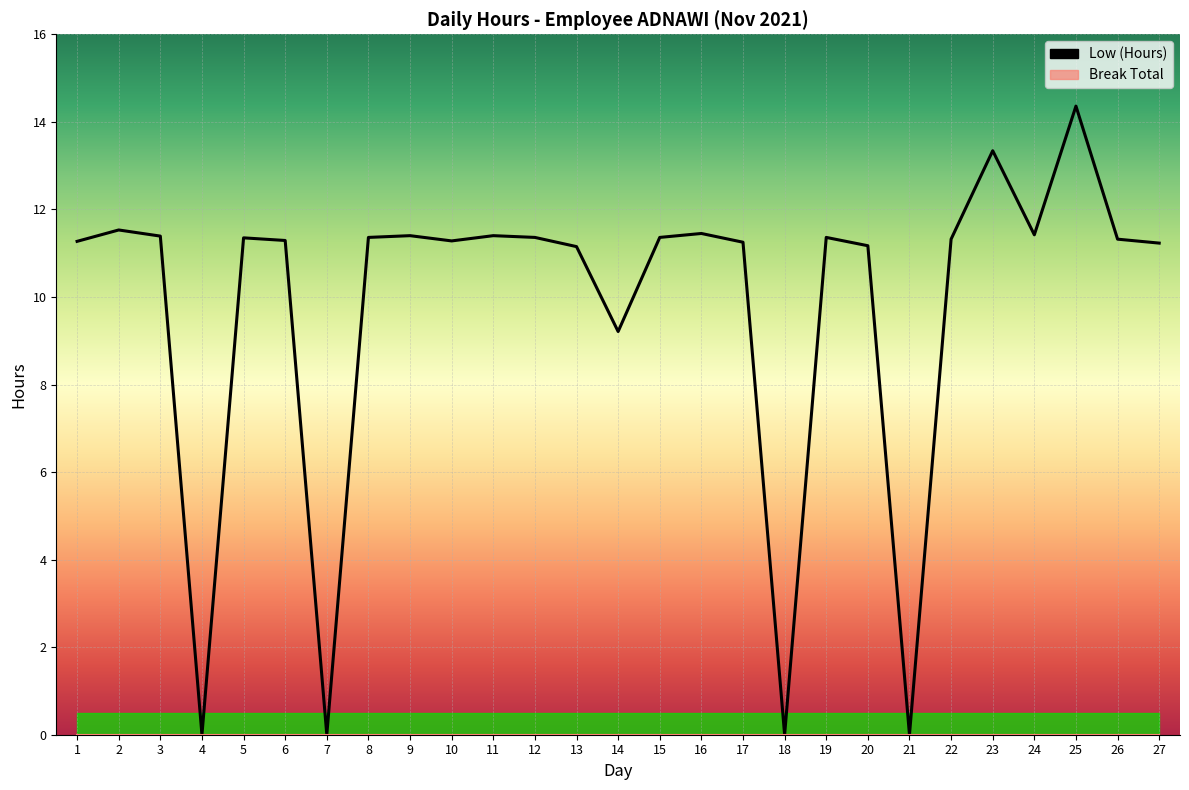

What is the change in value from 4 to 20?

+11.2